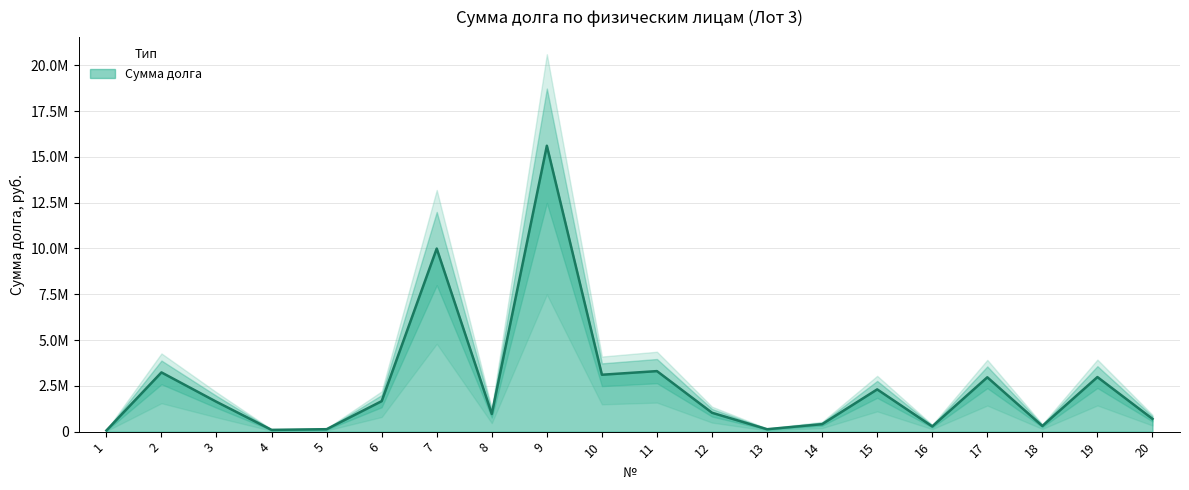

List the labels in order of value, largest first.

9, 7, 11, 2, 10, 19, 17, 15, 6, 3, 12, 8, 20, 14, 18, 16, 5, 13, 4, 1